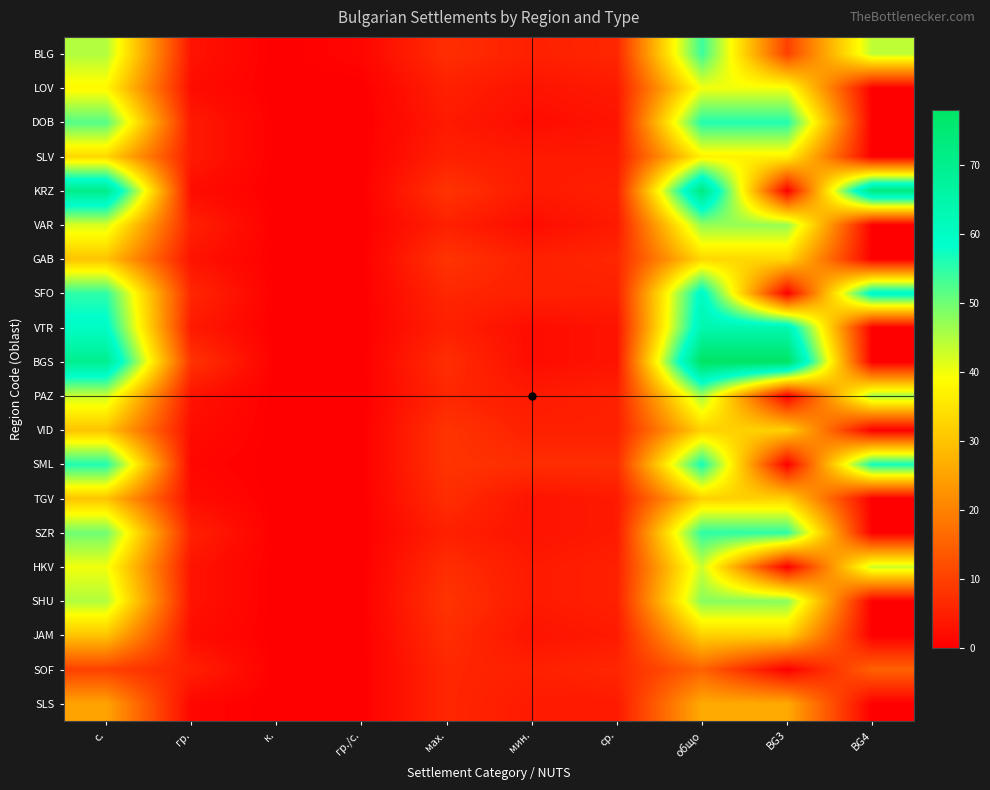

Reading left to right, extract all data points from this chart.

BLG: с.=45	гр.=3	к.=0	гр./с.=1	мах.=7	мин.=5	ср.=6	общо=54	BG3=10	BG4=44
LOV: с.=38	гр.=2	к.=0	гр./с.=0	мах.=5	мин.=3	ср.=4	общо=40	BG3=40	BG4=0
DOB: с.=52	гр.=4	к.=0	гр./с.=0	мах.=4	мин.=2	ср.=3	общо=56	BG3=56	BG4=0
SLV: с.=33	гр.=4	к.=0	гр./с.=0	мах.=5	мин.=4	ср.=4	общо=37	BG3=37	BG4=0
KRZ: с.=71	гр.=2	к.=0	гр./с.=0	мах.=8	мин.=4	ср.=5	общо=73	BG3=0	BG4=73
VAR: с.=42	гр.=5	к.=0	гр./с.=0	мах.=5	мин.=2	ср.=4	общо=47	BG3=47	BG4=0
GAB: с.=30	гр.=3	к.=0	гр./с.=0	мах.=8	мин.=5	ср.=6	общо=33	BG3=33	BG4=0
SFO: с.=55	гр.=6	к.=0	гр./с.=0	мах.=6	мин.=5	ср.=5	общо=61	BG3=0	BG4=61
VTR: с.=60	гр.=4	к.=0	гр./с.=0	мах.=5	мин.=2	ср.=3	общо=64	BG3=64	BG4=0
BGS: с.=70	гр.=8	к.=0	гр./с.=0	мах.=7	мин.=2	ср.=3	общо=78	BG3=78	BG4=0
PAZ: с.=43	гр.=3	к.=0	гр./с.=0	мах.=6	мин.=4	ср.=5	общо=46	BG3=0	BG4=46
VID: с.=30	гр.=2	к.=0	гр./с.=0	мах.=8	мин.=5	ср.=5	общо=32	BG3=32	BG4=0
SML: с.=56	гр.=1	к.=0	гр./с.=0	мах.=8	мин.=7	ср.=7	общо=57	BG3=0	BG4=57
TGV: с.=30	гр.=2	к.=0	гр./с.=0	мах.=7	мин.=3	ср.=4	общо=32	BG3=32	BG4=0
SZR: с.=50	гр.=5	к.=0	гр./с.=0	мах.=5	мин.=3	ср.=4	общо=55	BG3=55	BG4=0
HKV: с.=40	гр.=3	к.=0	гр./с.=0	мах.=7	мин.=4	ср.=5	общо=43	BG3=0	BG4=43
SHU: с.=45	гр.=3	к.=0	гр./с.=0	мах.=8	мин.=4	ср.=5	общо=48	BG3=48	BG4=0
JAM: с.=30	гр.=2	к.=0	гр./с.=0	мах.=7	мин.=3	ср.=4	общо=32	BG3=32	BG4=0
SOF: с.=10	гр.=5	к.=0	гр./с.=0	мах.=6	мин.=5	ср.=6	общо=15	BG3=0	BG4=15
SLS: с.=25	гр.=1	к.=0	гр./с.=0	мах.=6	мин.=4	ср.=4	общо=26	BG3=26	BG4=0